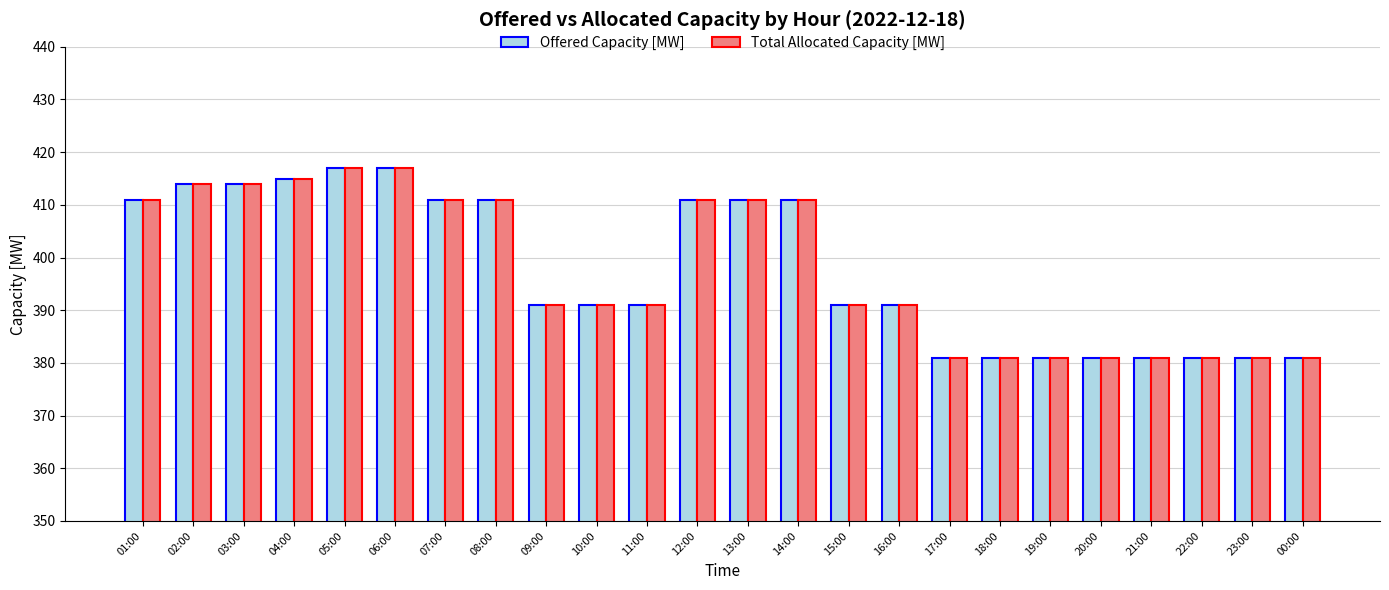

Reading left to right, extract all data points from this chart.

Offered Capacity [MW]: 01:00=411	02:00=414	03:00=414	04:00=415	05:00=417	06:00=417	07:00=411	08:00=411	09:00=391	10:00=391	11:00=391	12:00=411	13:00=411	14:00=411	15:00=391	16:00=391	17:00=381	18:00=381	19:00=381	20:00=381	21:00=381	22:00=381	23:00=381	00:00=381
Total Allocated Capacity [MW]: 01:00=411	02:00=414	03:00=414	04:00=415	05:00=417	06:00=417	07:00=411	08:00=411	09:00=391	10:00=391	11:00=391	12:00=411	13:00=411	14:00=411	15:00=391	16:00=391	17:00=381	18:00=381	19:00=381	20:00=381	21:00=381	22:00=381	23:00=381	00:00=381